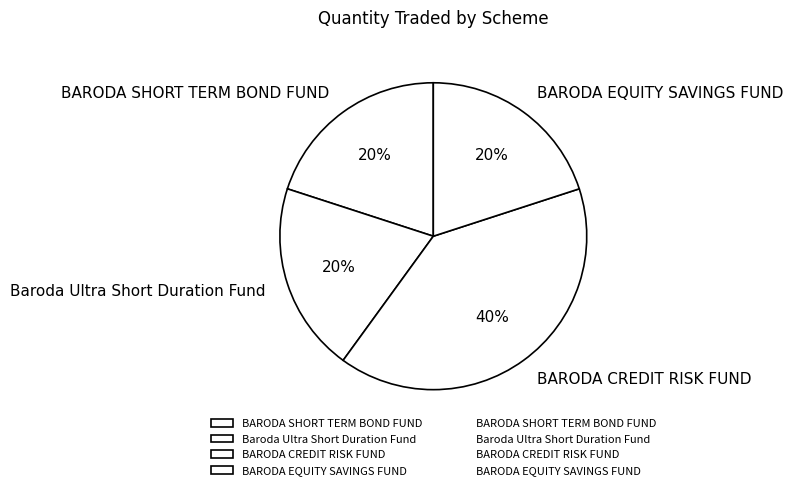

Approximately how many times larger is the value at BARODA CREDIT RISK FUND compared to Baroda Ultra Short Duration Fund?

2.0